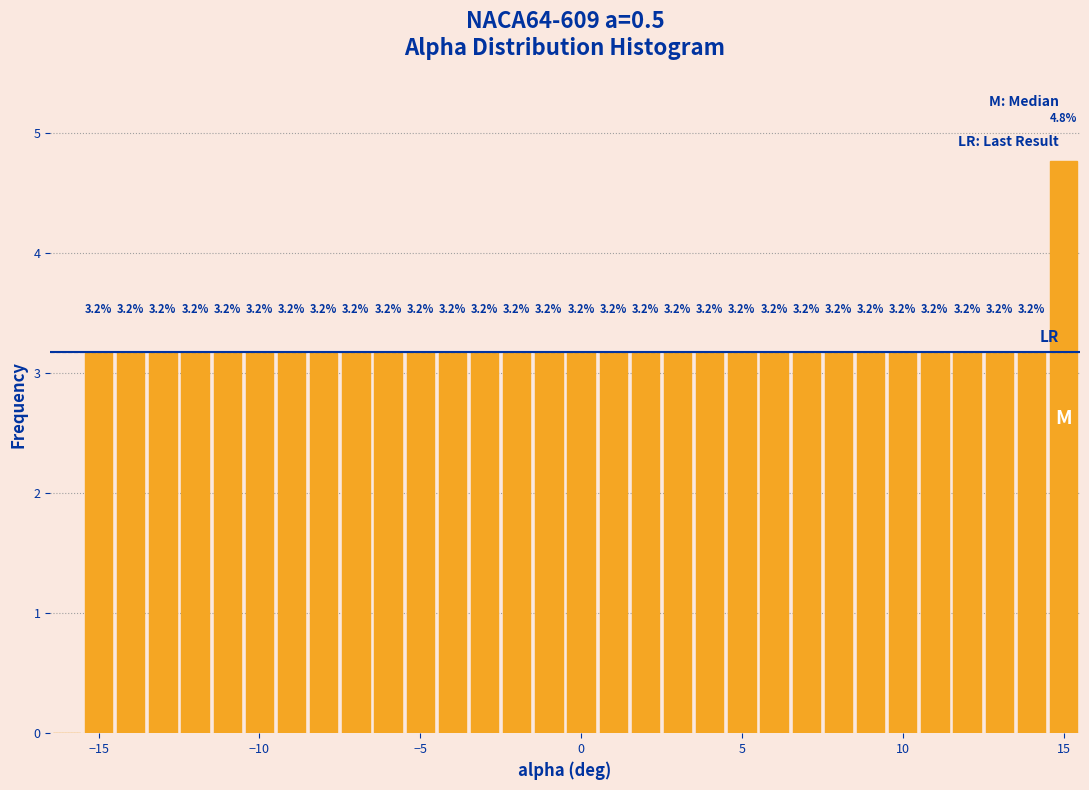

Around what value on the x-axis is the tallest bar? Give the approximate position of its centre, as read against the axis.

15.0